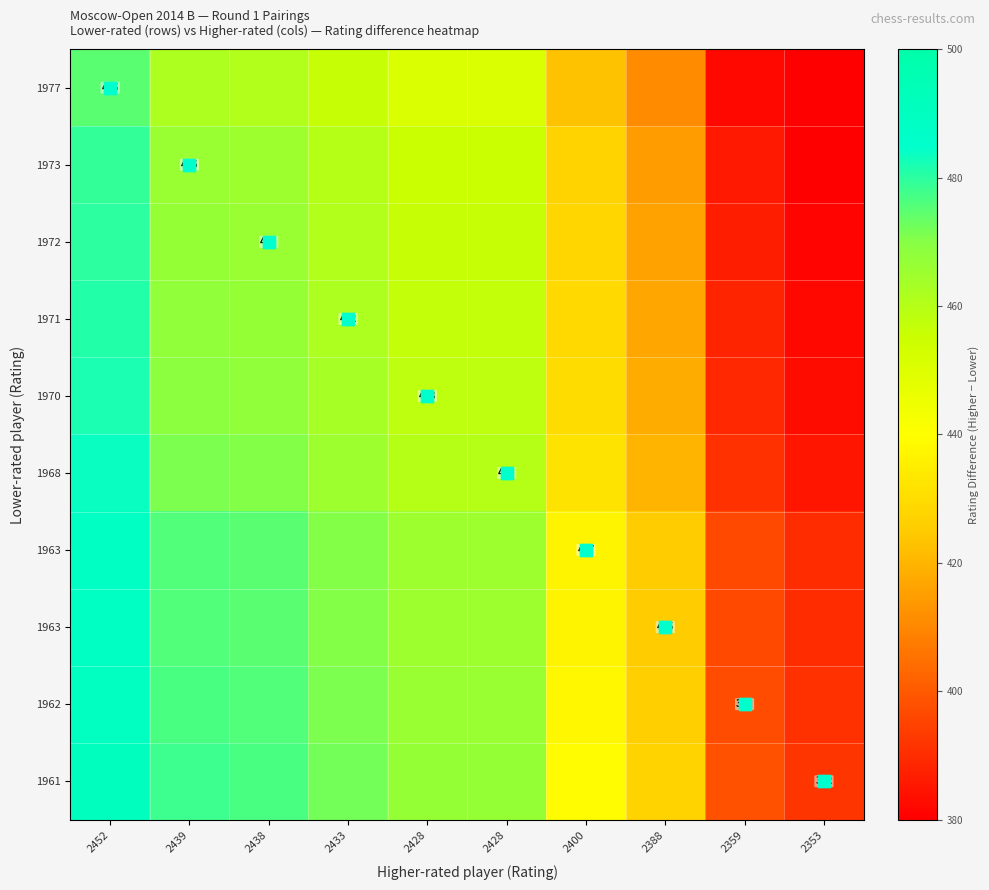

What is the spread (max minus min) of values at 2433?

16